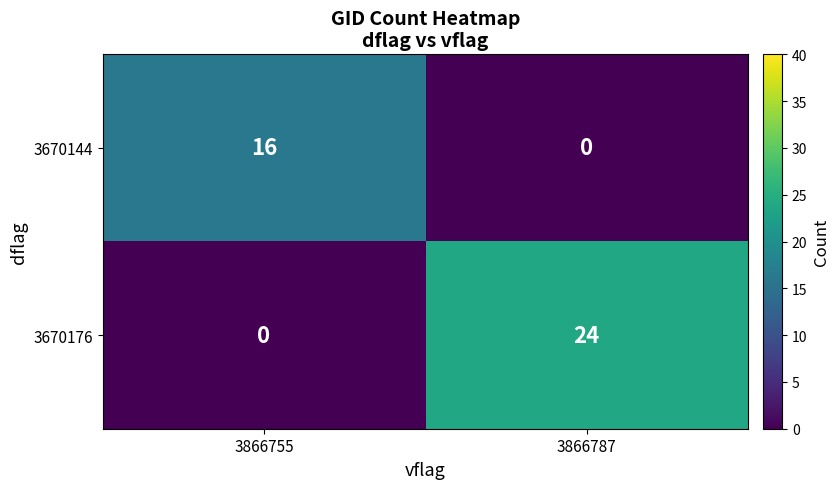

What is the difference between the 3670176 values at 3866787 and 3866755?

24